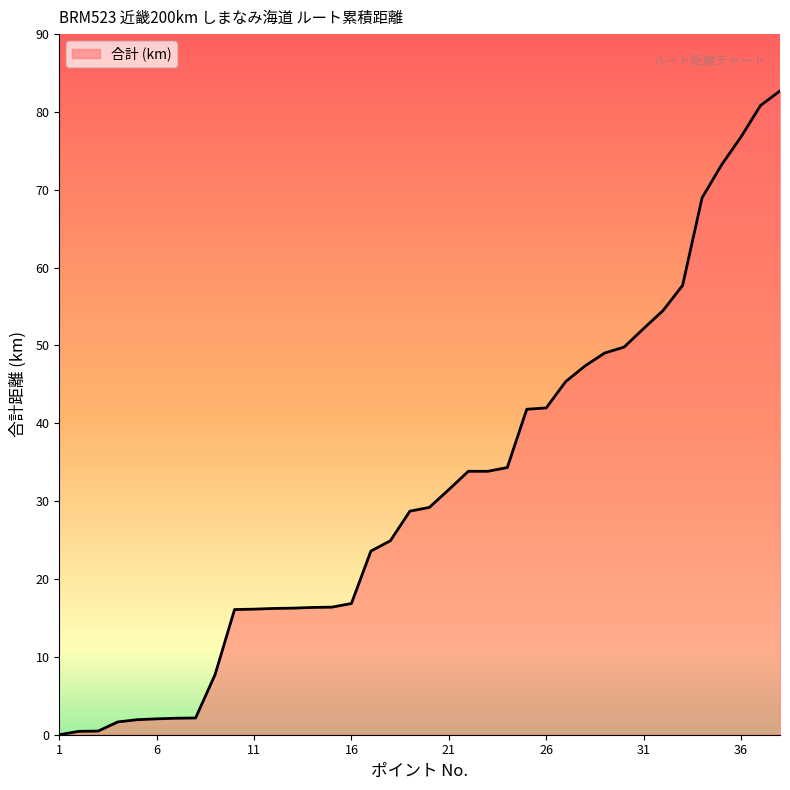

What is the difference between the maximum and minimum values?

82.7